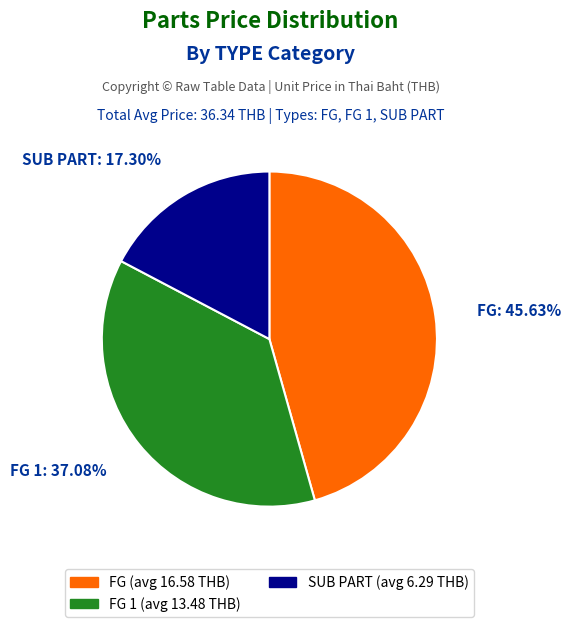

Does any single category account for the majority?

No